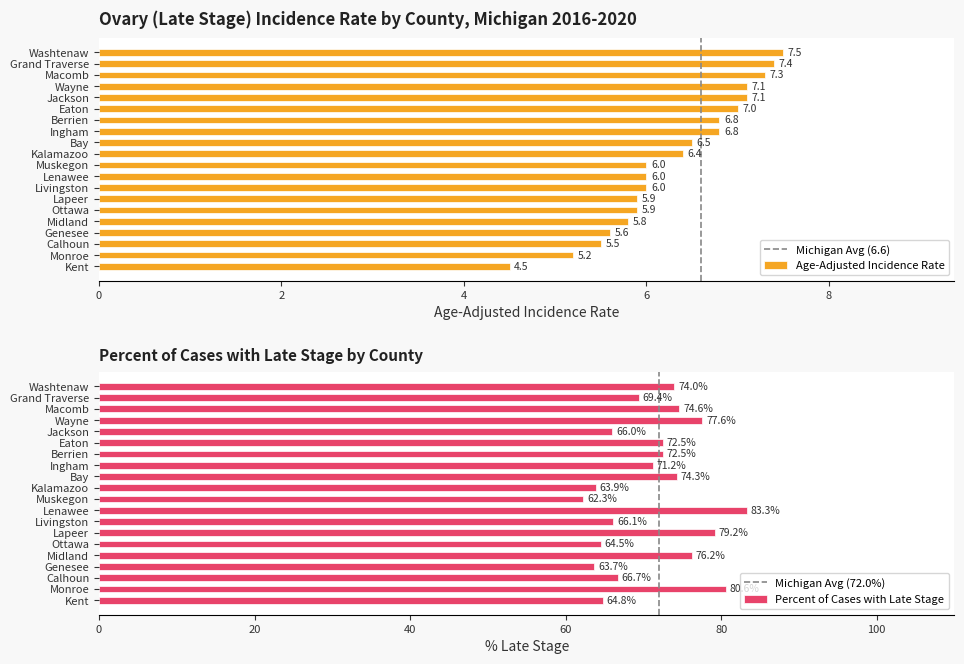

At which label does Age-Adjusted Incidence Rate first exceed 6?

Kalamazoo